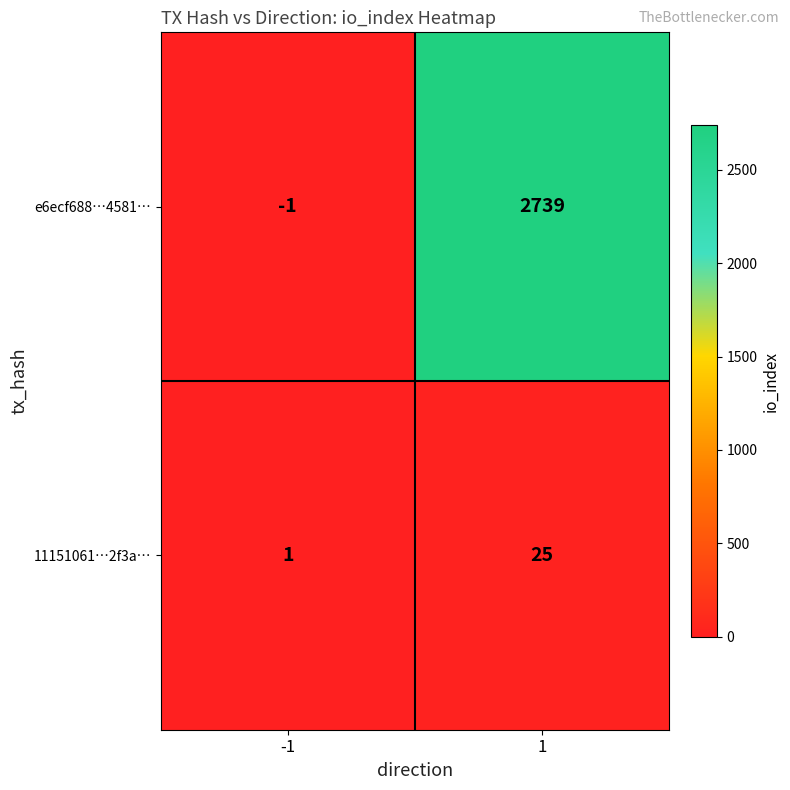

The e6ecf688…4581… series shows 2739 at 1. True or false?

True